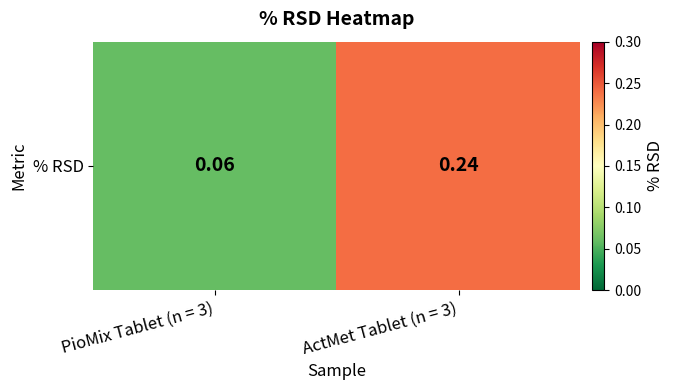

Which category has the highest value across all series?

ActMet Tablet (n = 3)